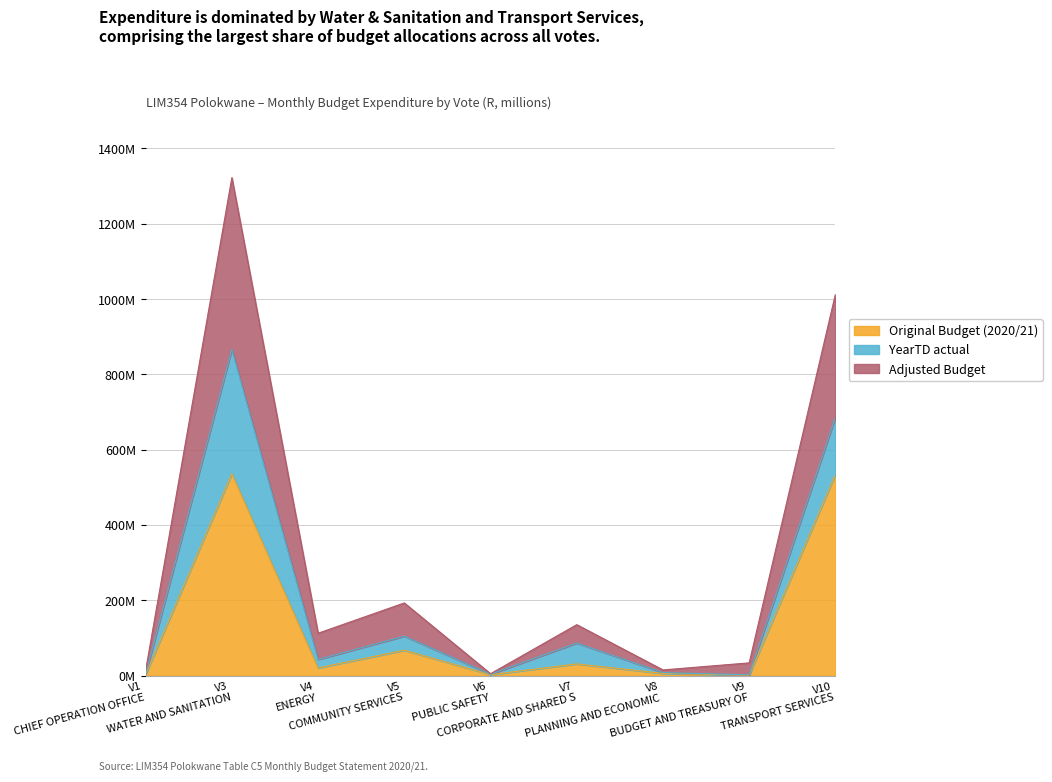

What is the difference between the maximum and minimum values in the Original Budget (2020/21) series?

535.2